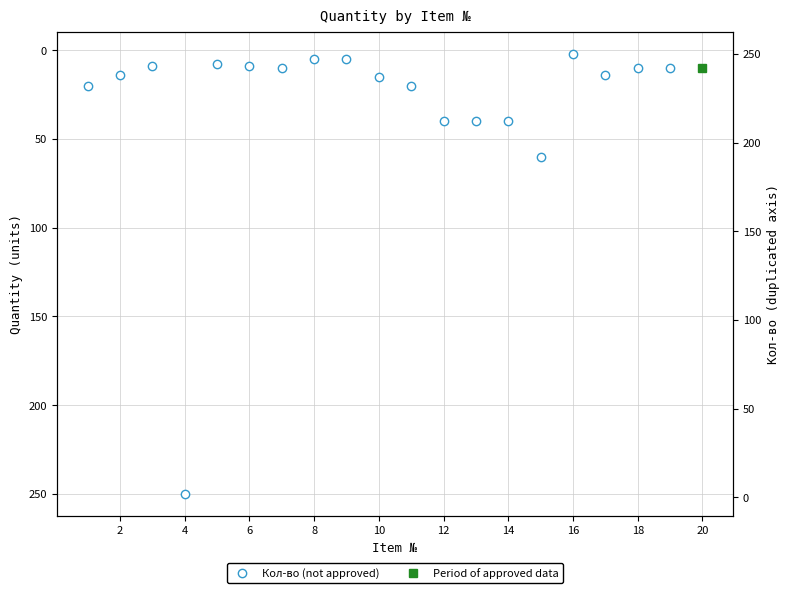

What is the sum of all values?

581